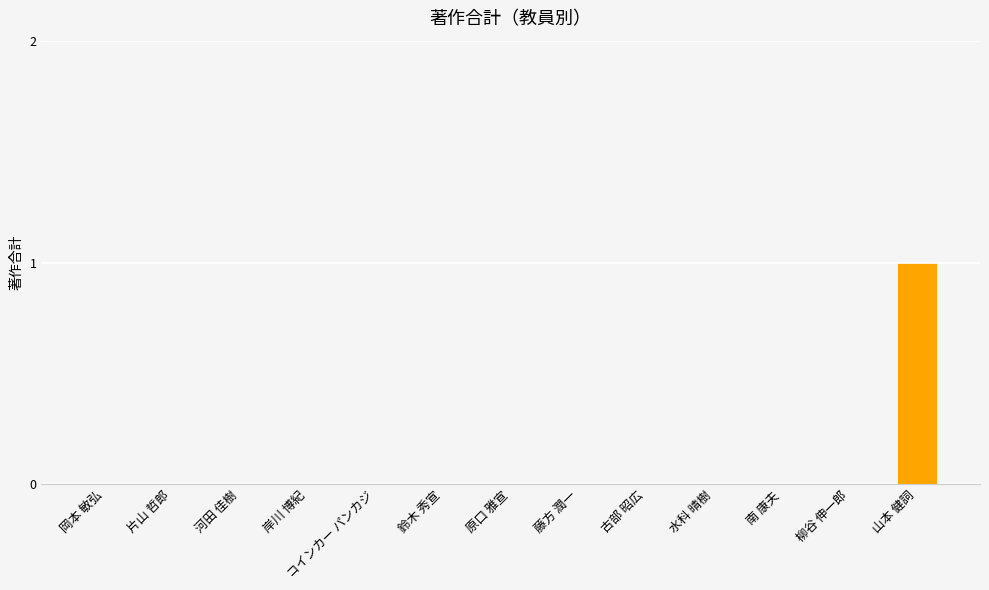

True or false: the data shows 0 at 鈴木 秀宣.

True